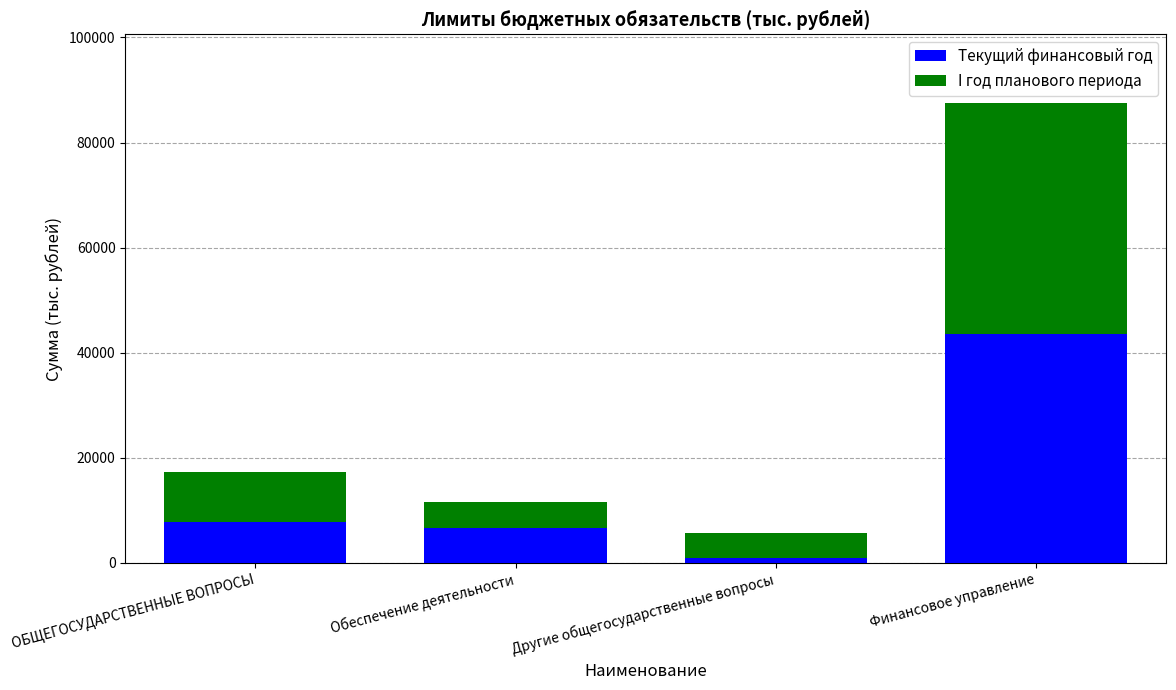

What is the maximum value for Текущий финансовый год?

43663.8